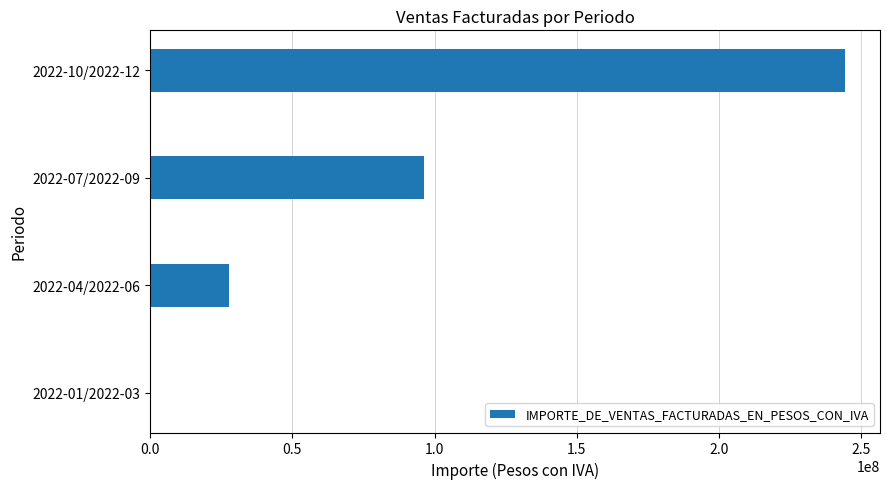

What is the change in value from 2022-07/2022-09 to 2022-10/2022-12?

+148038122.4